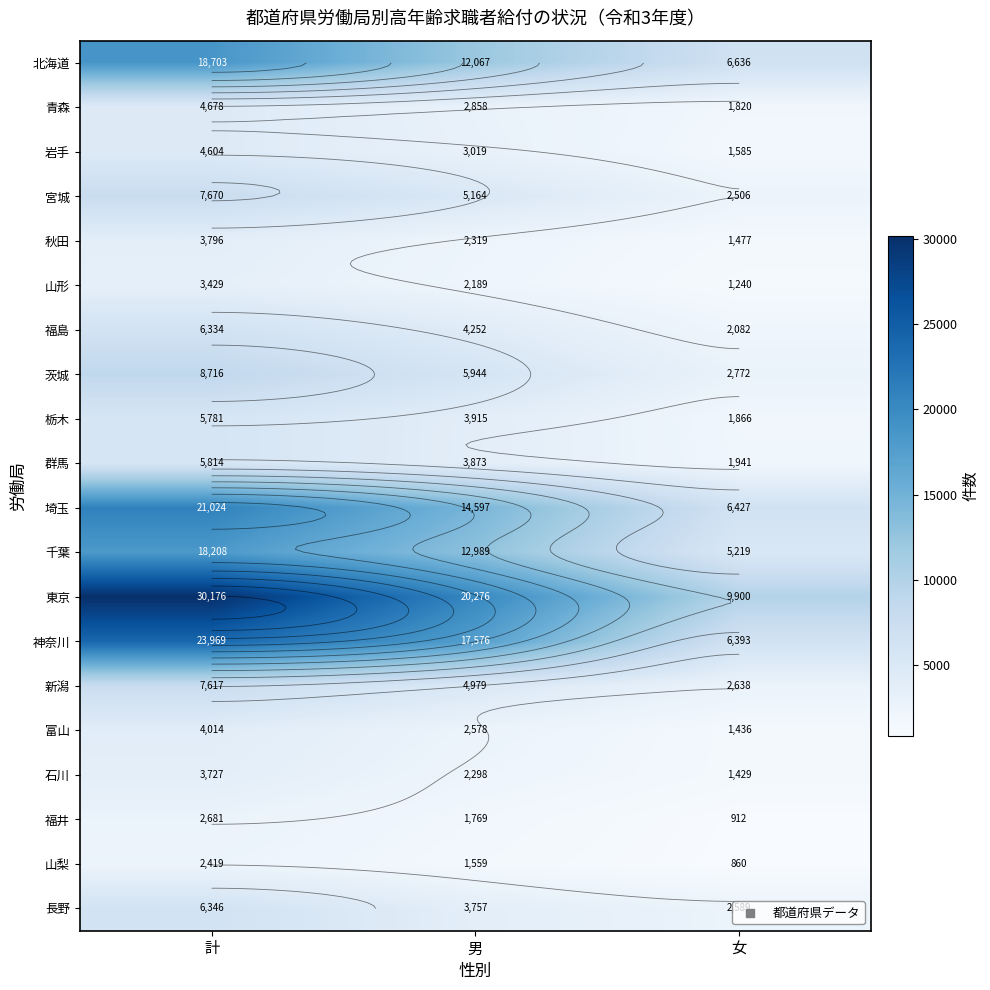

True or false: 秋田 has a value of 3796 at 計.

True